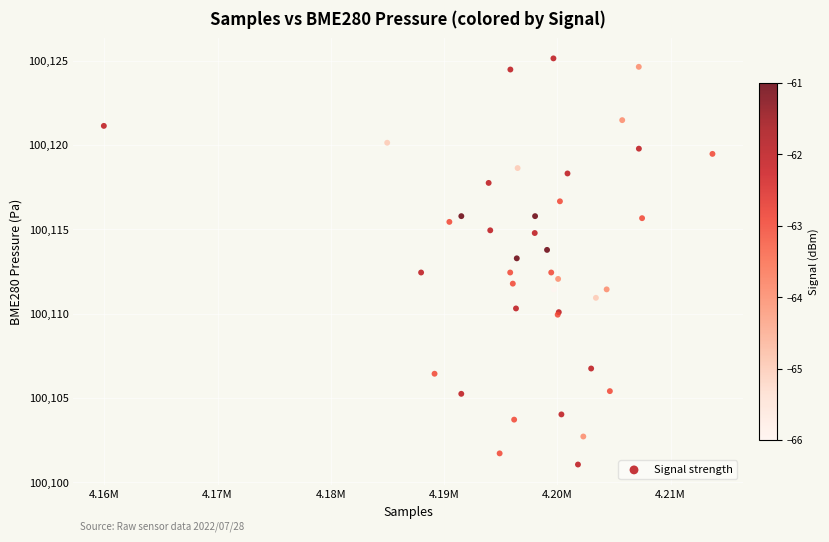

What Y value in the scatter plot is closest to 100113?

100113.3